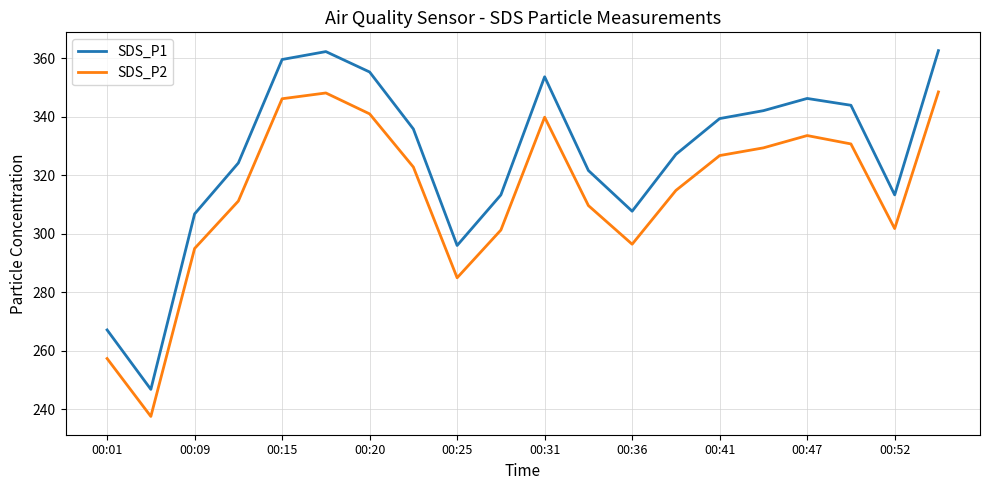

Rank the series by their average value, from highest to lowest.

SDS_P1, SDS_P2